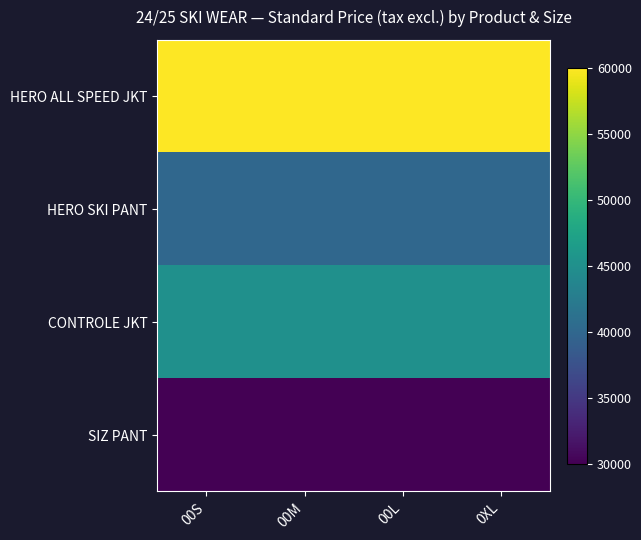

At which category is the sum across all series the highest?

00S